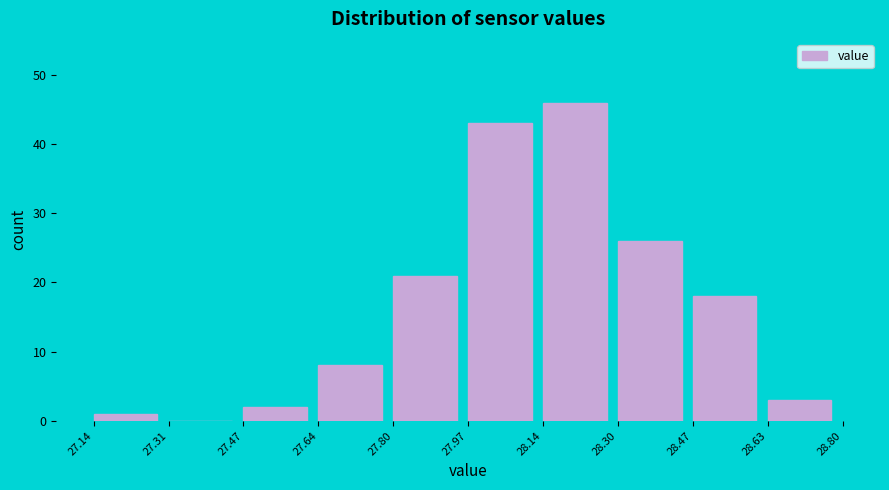

Reading left to right, transcribe this chart: for each bar, give the range it covers on the x-axis and its height. The values are not printed on the chart, so give them approximately, as read against the axis.

27.14 to 27.31: 1
27.31 to 27.47: 0
27.47 to 27.64: 2
27.64 to 27.80: 8
27.80 to 27.97: 21
27.97 to 28.14: 43
28.14 to 28.30: 46
28.30 to 28.47: 26
28.47 to 28.63: 18
28.63 to 28.80: 3